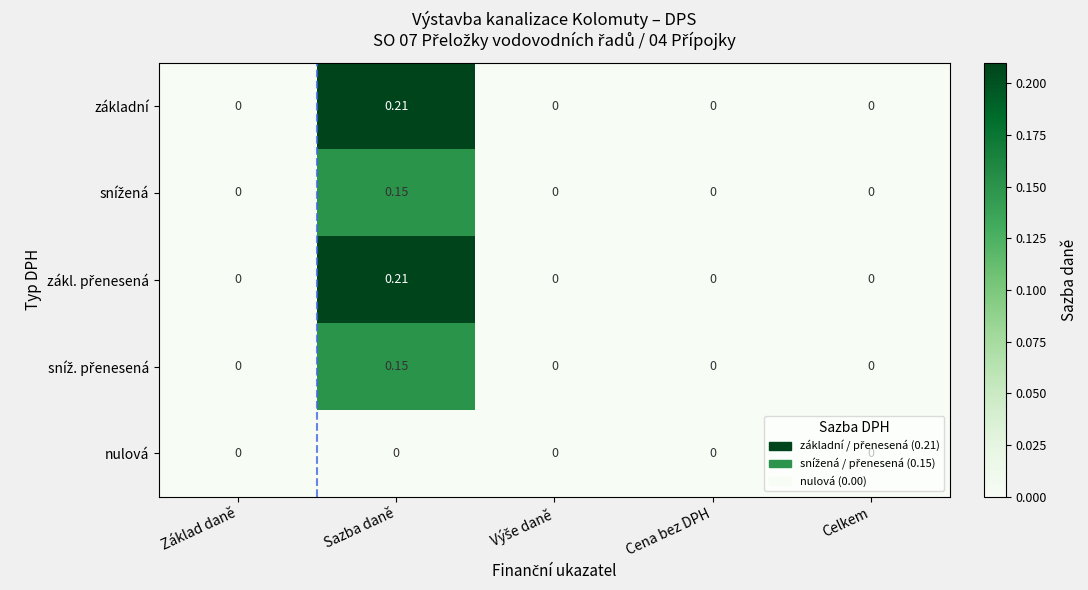

At which category does the chart reach its peak across all series?

Sazba daně